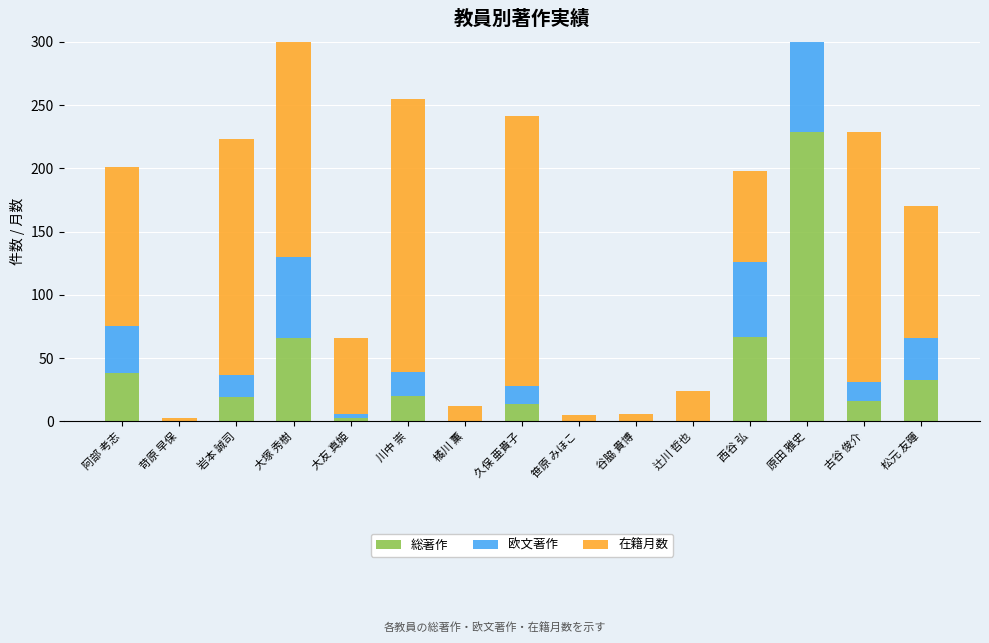

What is the maximum value shown in the chart?

264